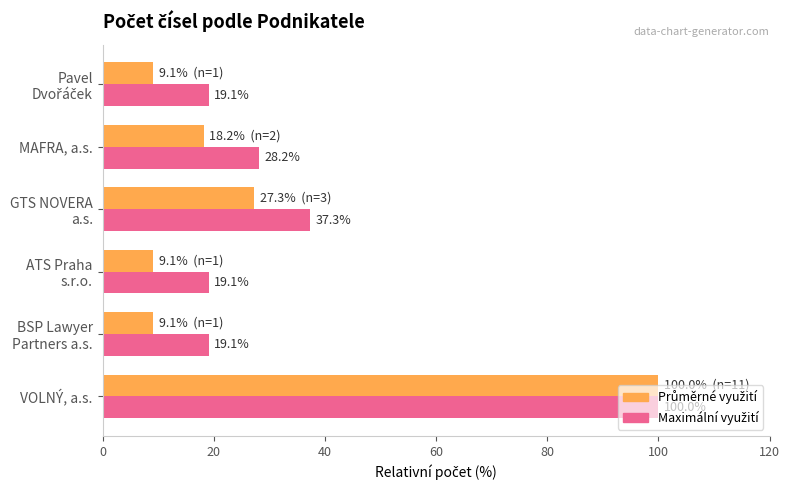

How many distinct data groups are displayed?

2